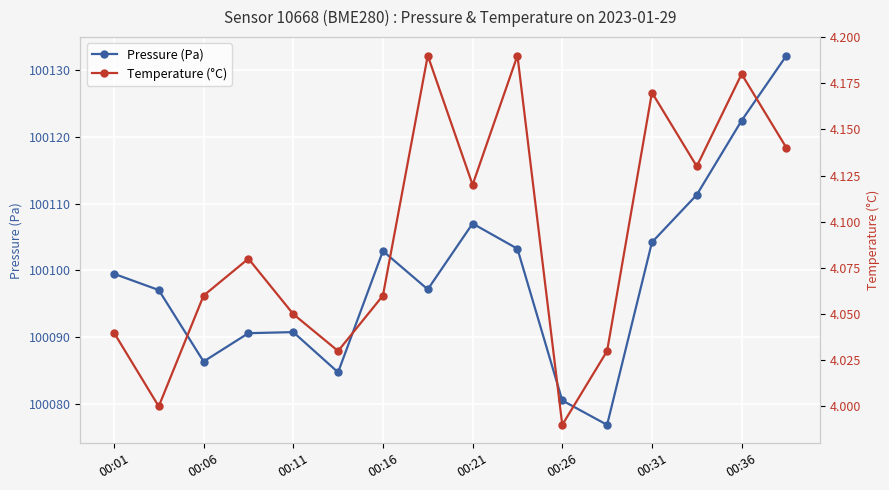

True or false: Pressure (Pa) and Temperature (°C) intersect in this chart.

False